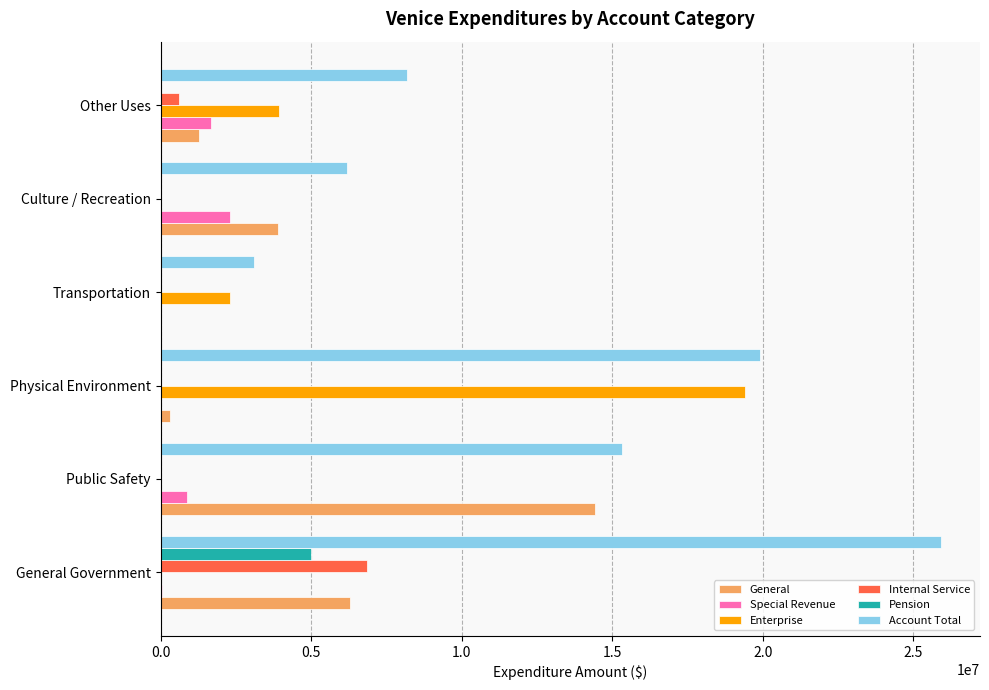

The General series shows 6095048 at Culture / Recreation. True or false?

False